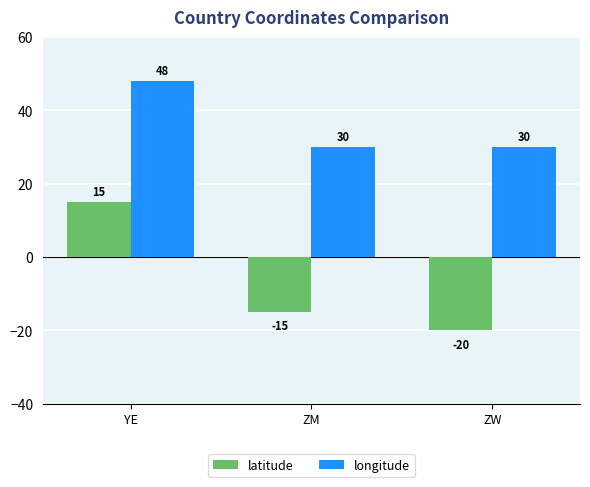

Are the bars grouped side by side (vs. stacked)?

Yes